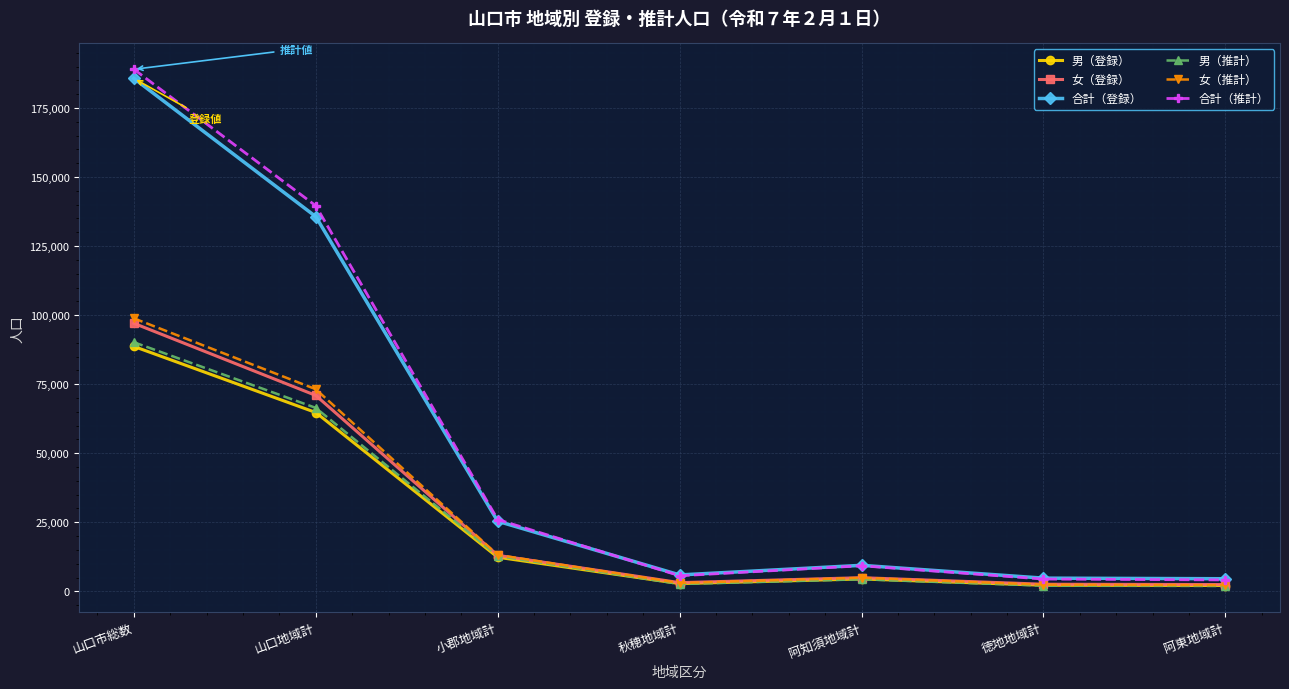

At which category does 男（推計） reach its first local valley?

秋穂地域計